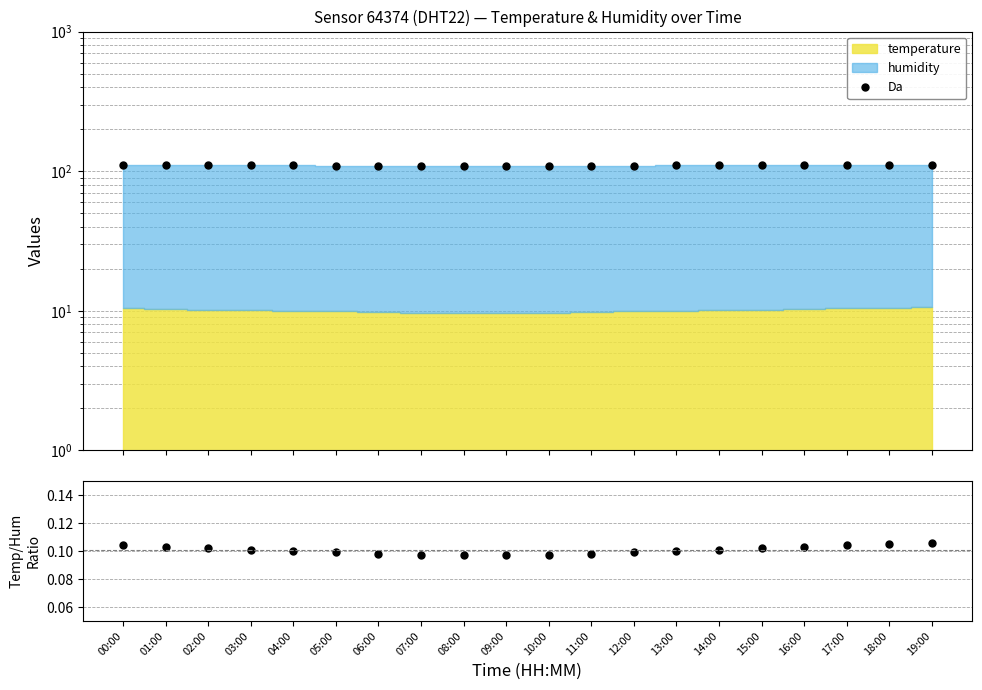

What is the sum of all Temp/Humidity values?

2.0